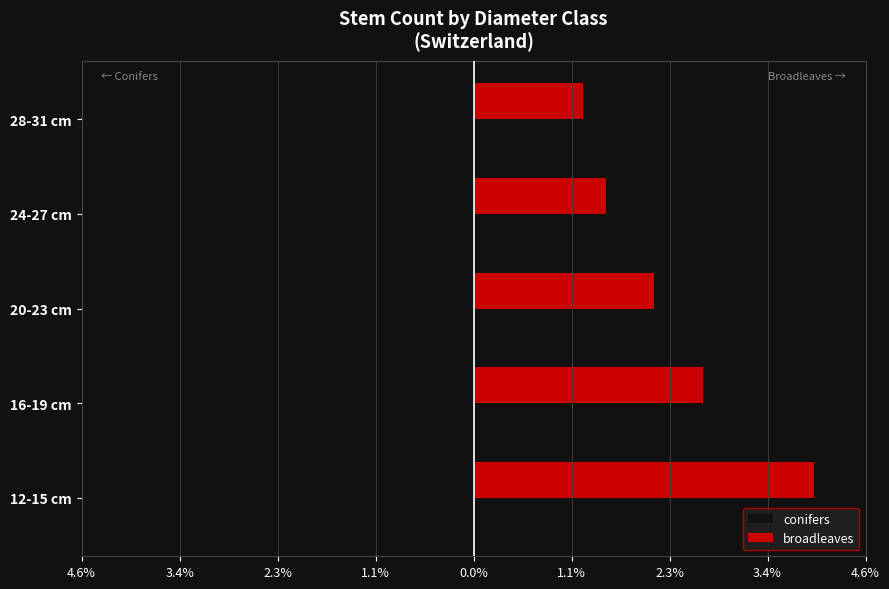

What is the maximum value shown in the chart?

4.0